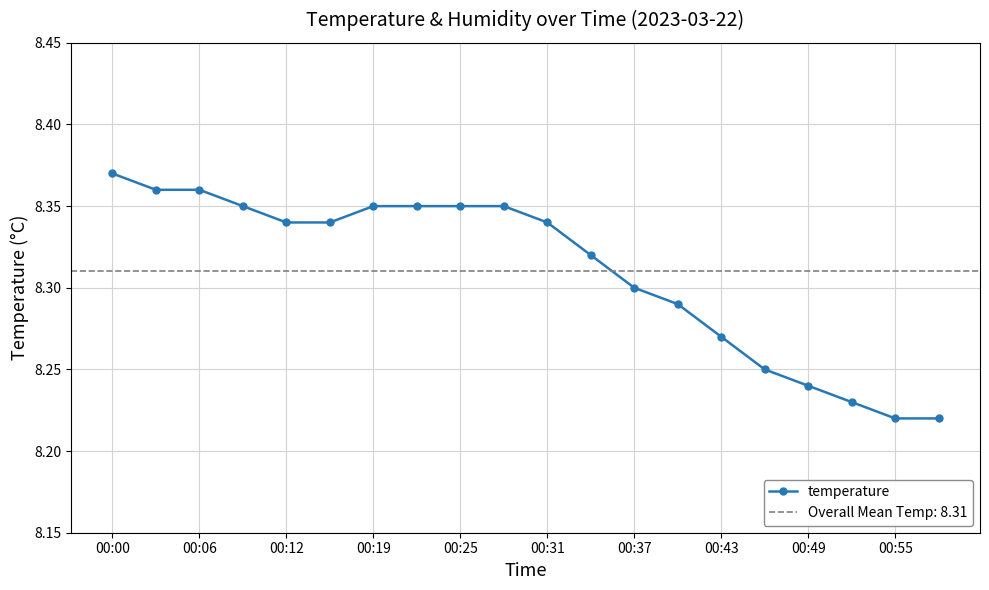

What is the greatest value displayed?

8.4